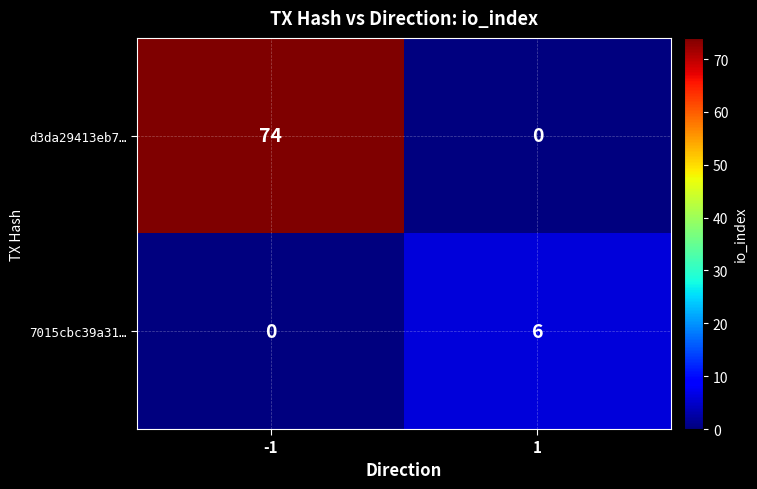

How many data points does each series have?

2